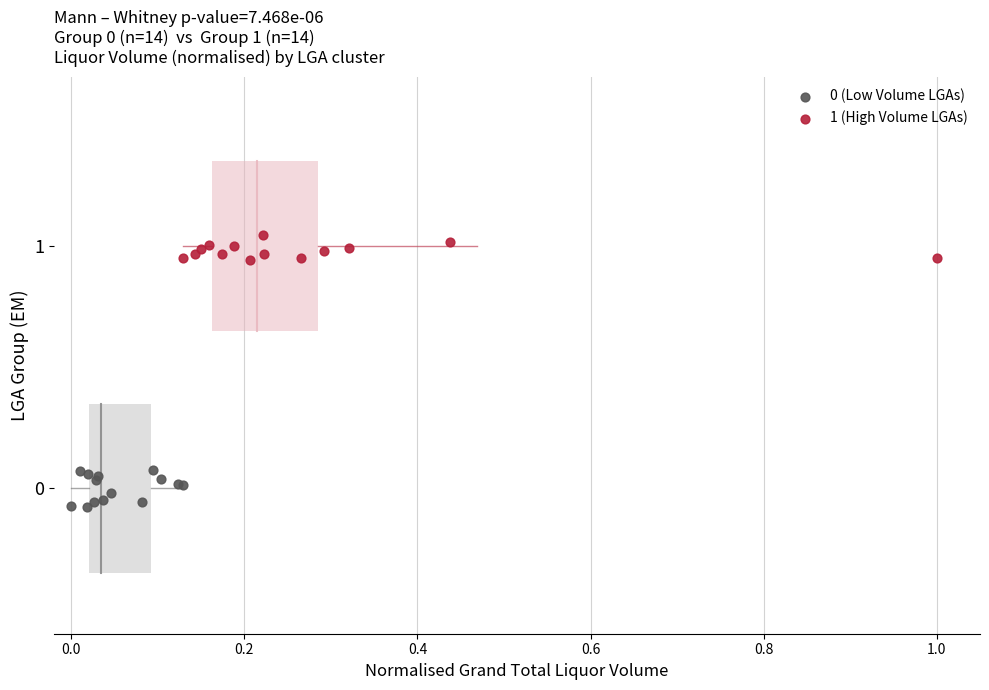

Which series contains the highest Y value?

1 (High Volume LGAs)